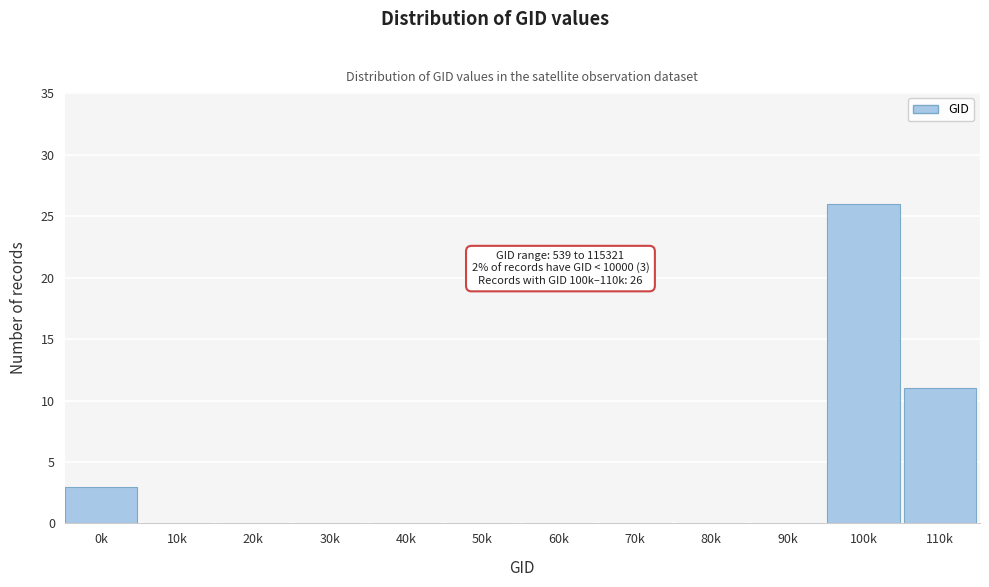

Reading right to left, transcribe all the data shown in this chart.

110k=11	100k=26	90k=0	80k=0	70k=0	60k=0	50k=0	40k=0	30k=0	20k=0	10k=0	0k=3